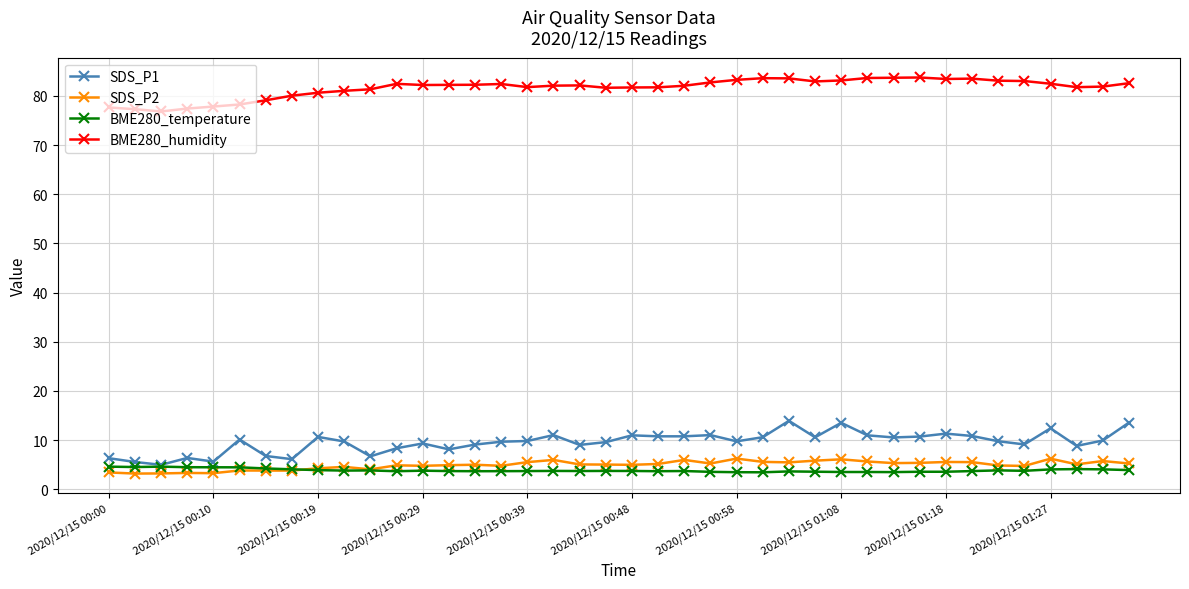

True or false: SDS_P2 and BME280_humidity cross at least once.

False